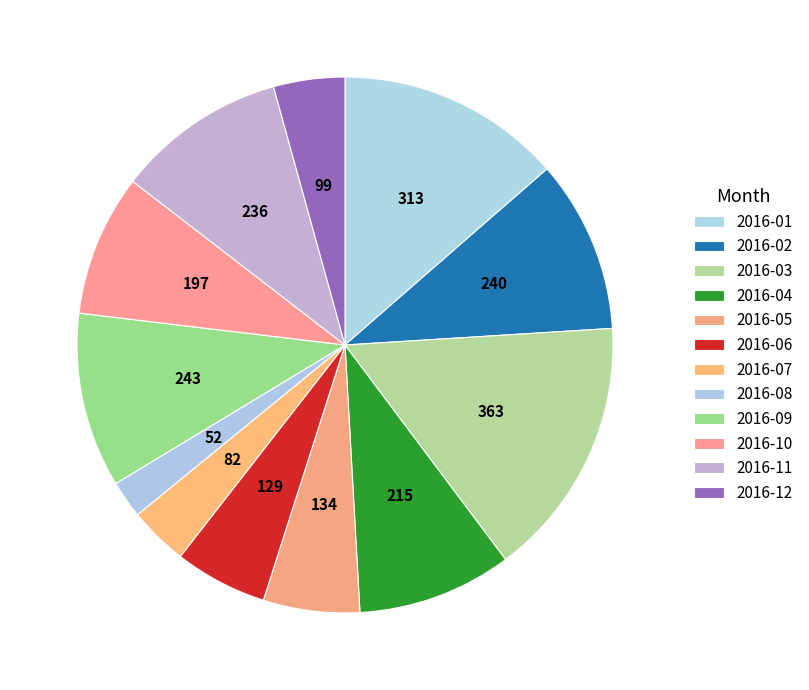

Count the number of slices in the pie.

12